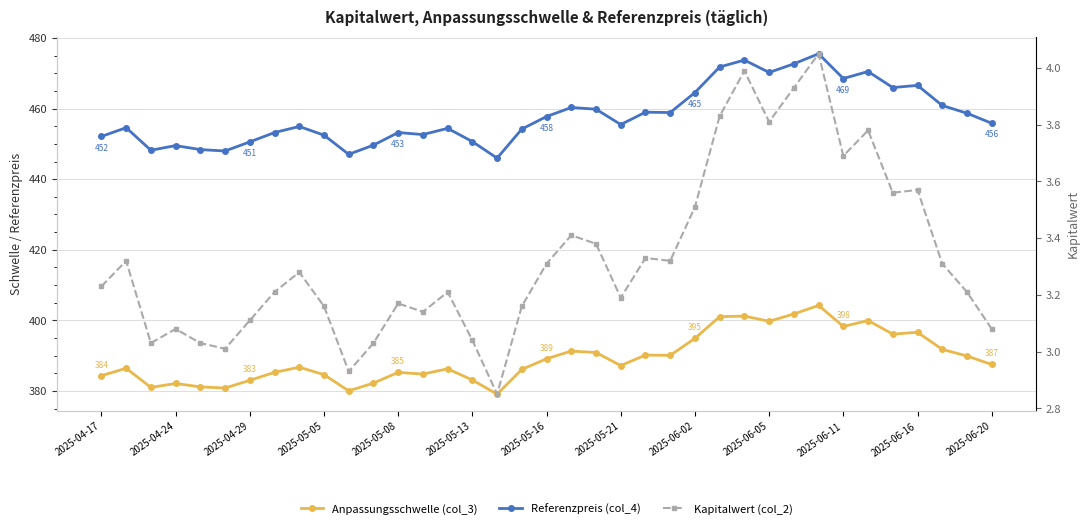

At which category is the sum across all series the highest?

29